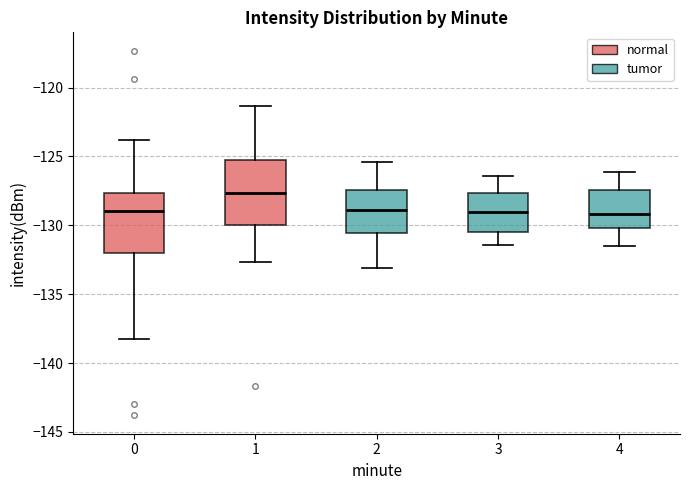

Which box has the highest median line?

1